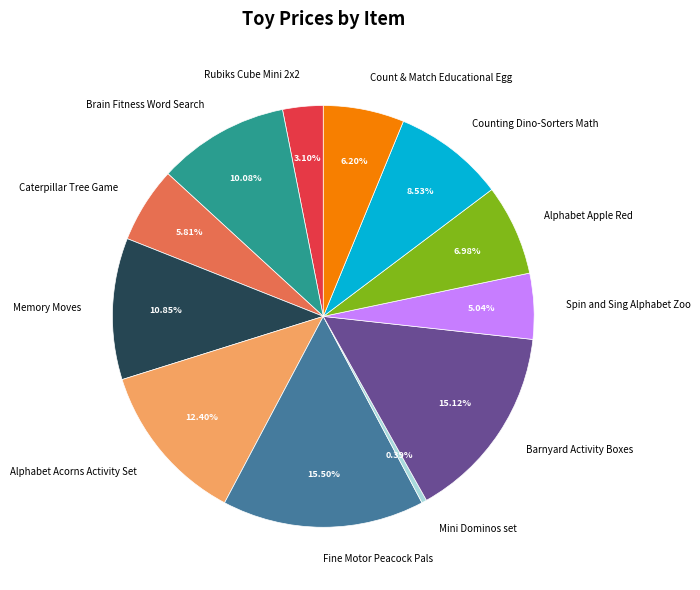

To the nearest percent, what is the difference between the Memory Moves and Alphabet Apple Red slice percentages?

4%